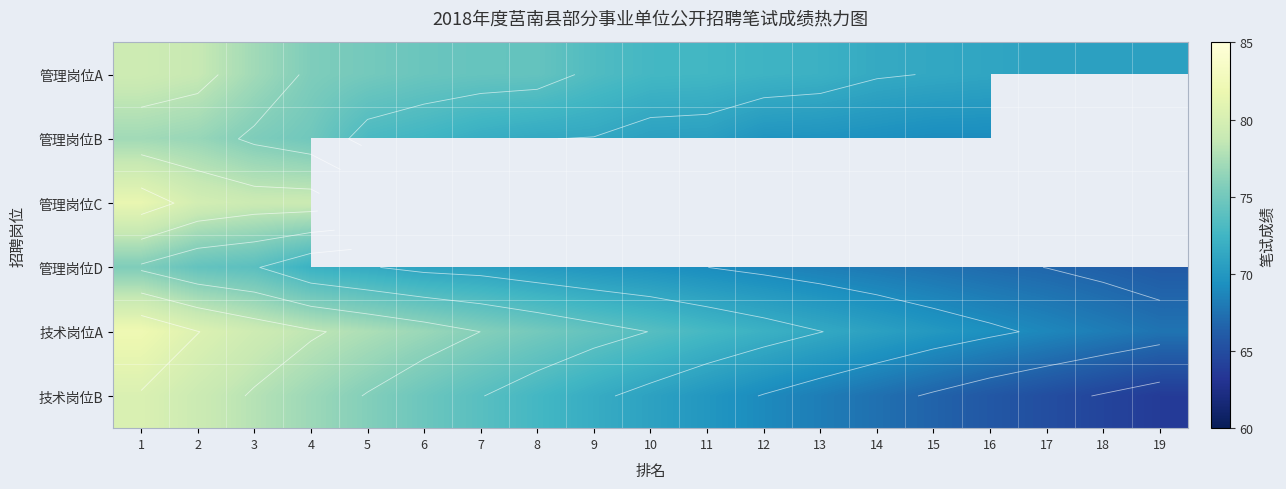

List the series in order of their peak value, lowest first.

管理岗位D, 管理岗位B, 管理岗位A, 技术岗位B, 管理岗位C, 技术岗位A